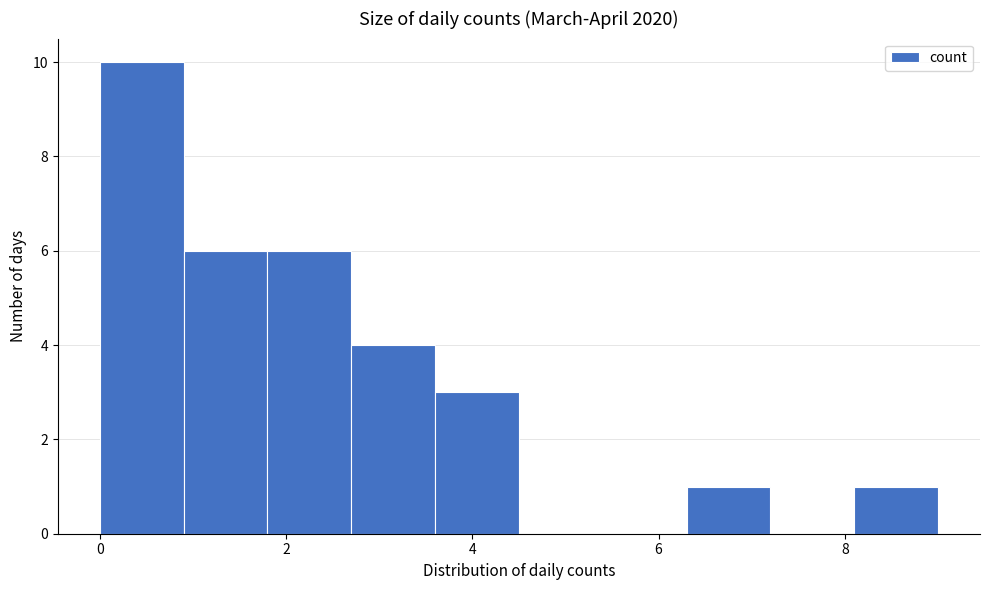

Reading left to right, transcribe this chart: for each bar, give the range it covers on the x-axis and its height. Neither the bar edges nor the heights are printed on the chart, so give them approximately, as read against the axes.

0.0 to 0.9: 10
0.9 to 1.8: 6
1.8 to 2.7: 6
2.7 to 3.6: 4
3.6 to 4.5: 3
4.5 to 5.4: 0
5.4 to 6.3: 0
6.3 to 7.2: 1
7.2 to 8.1: 0
8.1 to 9.0: 1